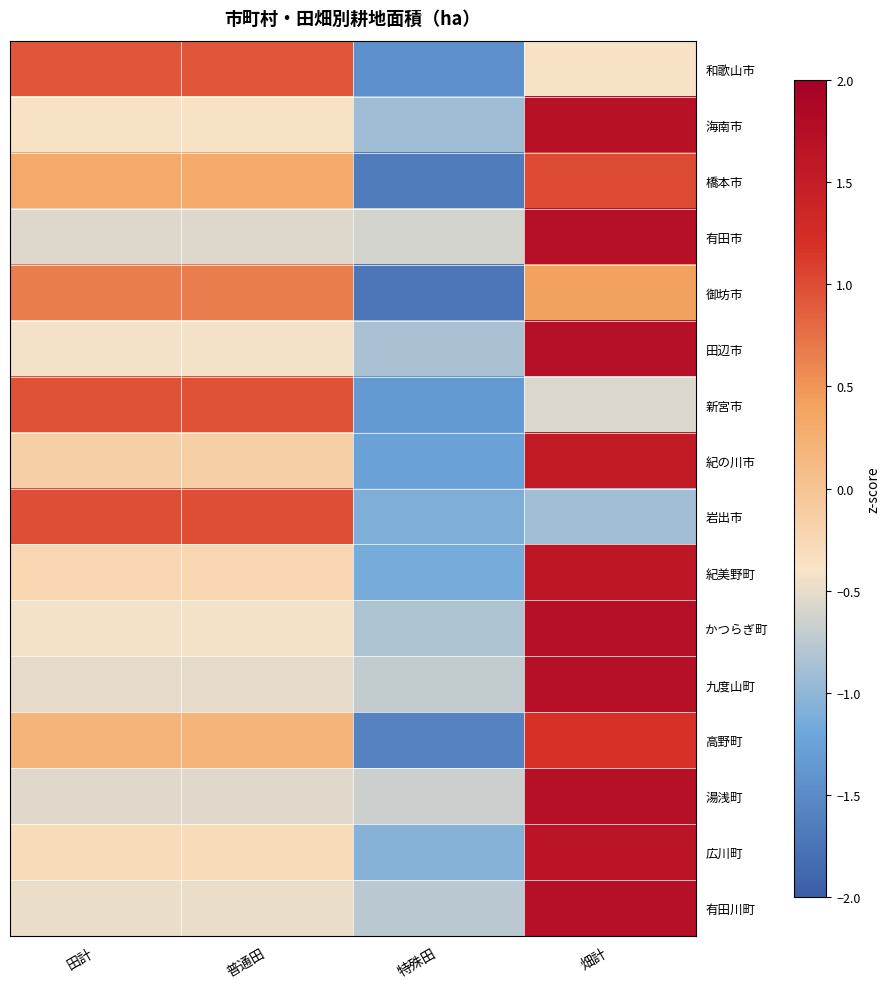

Reading left to right, extract all data points from this chart.

和歌山市: 田計=0.9	普通田=0.9	特殊田=-1.5	畑計=-0.4
海南市: 田計=-0.4	普通田=-0.4	特殊田=-0.9	畑計=1.7
橋本市: 田計=0.3	普通田=0.3	特殊田=-1.7	畑計=1.0
有田市: 田計=-0.6	普通田=-0.6	特殊田=-0.6	畑計=1.7
御坊市: 田計=0.7	普通田=0.7	特殊田=-1.7	畑計=0.4
田辺市: 田計=-0.4	普通田=-0.4	特殊田=-0.9	畑計=1.7
新宮市: 田計=1.0	普通田=1.0	特殊田=-1.4	畑計=-0.6
紀の川市: 田計=-0.1	普通田=-0.1	特殊田=-1.3	畑計=1.5
岩出市: 田計=1.0	普通田=1.0	特殊田=-1.1	畑計=-0.9
紀美野町: 田計=-0.2	普通田=-0.2	特殊田=-1.1	畑計=1.6
かつらぎ町: 田計=-0.4	普通田=-0.4	特殊田=-0.8	畑計=1.7
九度山町: 田計=-0.5	普通田=-0.5	特殊田=-0.7	畑計=1.7
高野町: 田計=0.2	普通田=0.2	特殊田=-1.6	畑計=1.2
湯浅町: 田計=-0.5	普通田=-0.5	特殊田=-0.7	畑計=1.7
広川町: 田計=-0.3	普通田=-0.3	特殊田=-1.1	畑計=1.6
有田川町: 田計=-0.5	普通田=-0.5	特殊田=-0.8	畑計=1.7